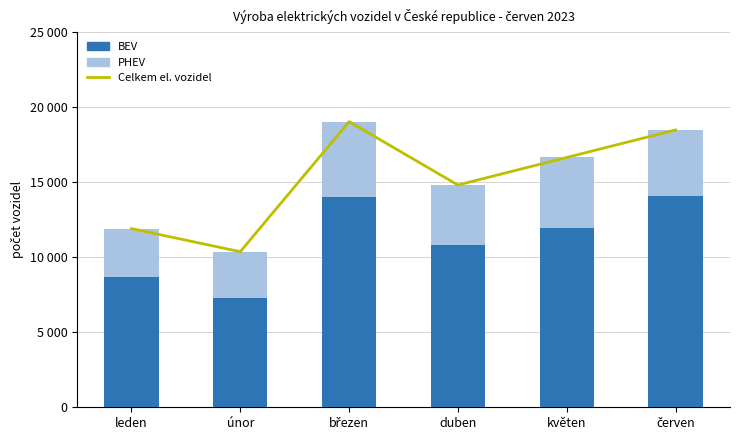

What is the label of the 3rd bar from the right?

duben